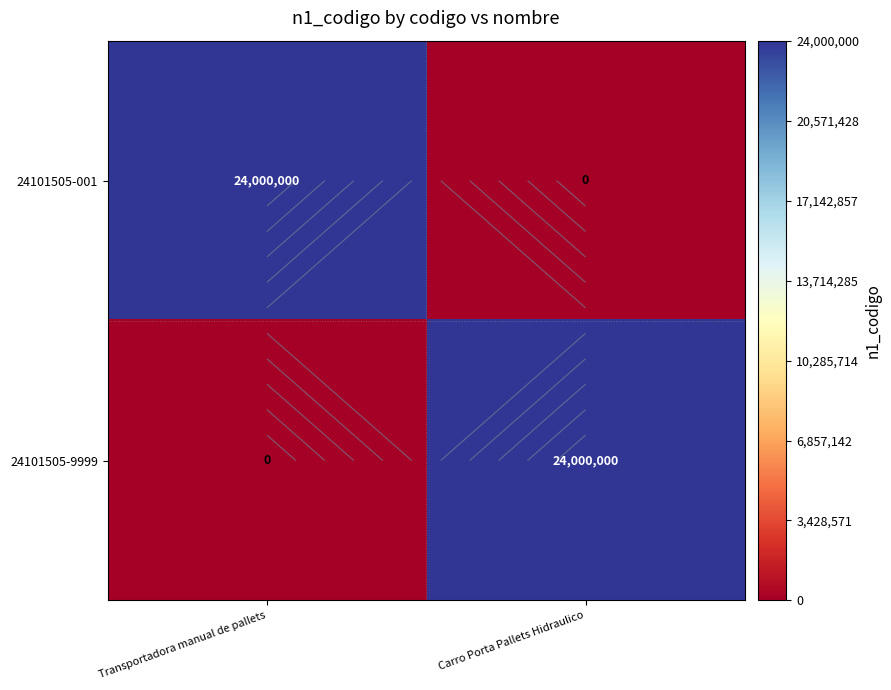

List the labels in order of 24101505-9999 value, smallest first.

Transportadora manual de pallets, Carro Porta Pallets Hidraulico